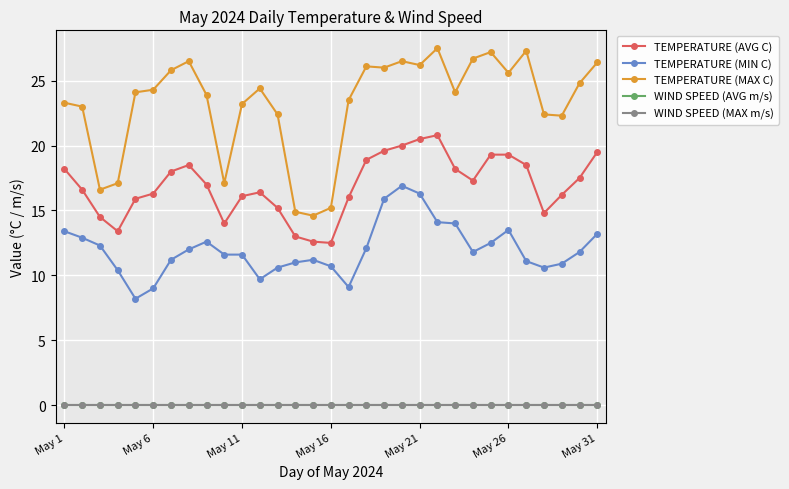

Is this an area chart (filled region under the line)?

No